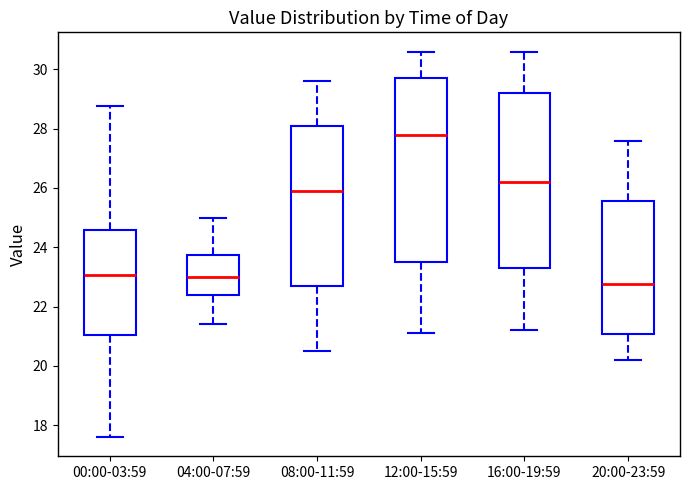

Which box has the lowest median line?

20:00-23:59